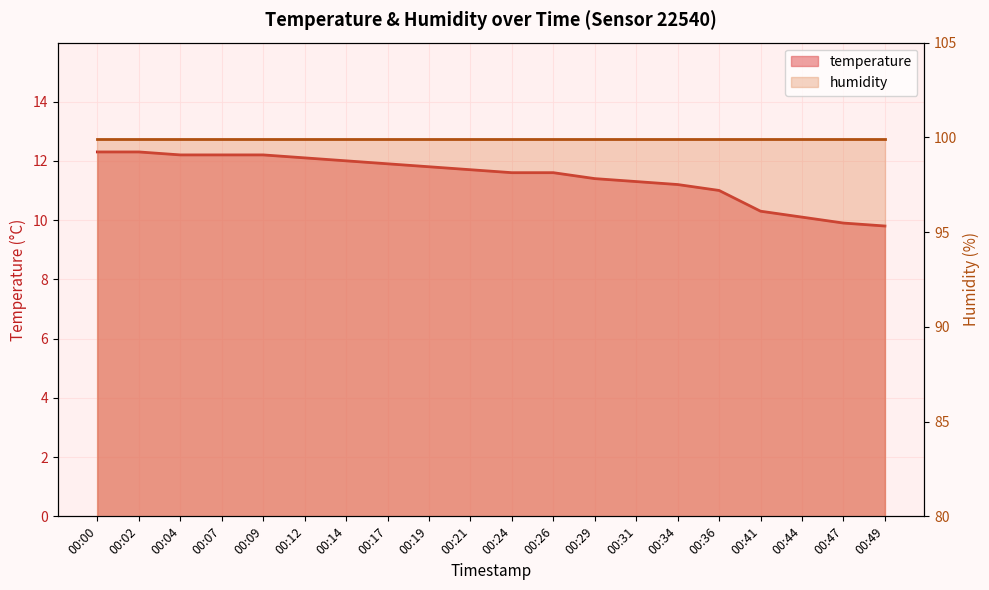

How many data points are less than 11?

4